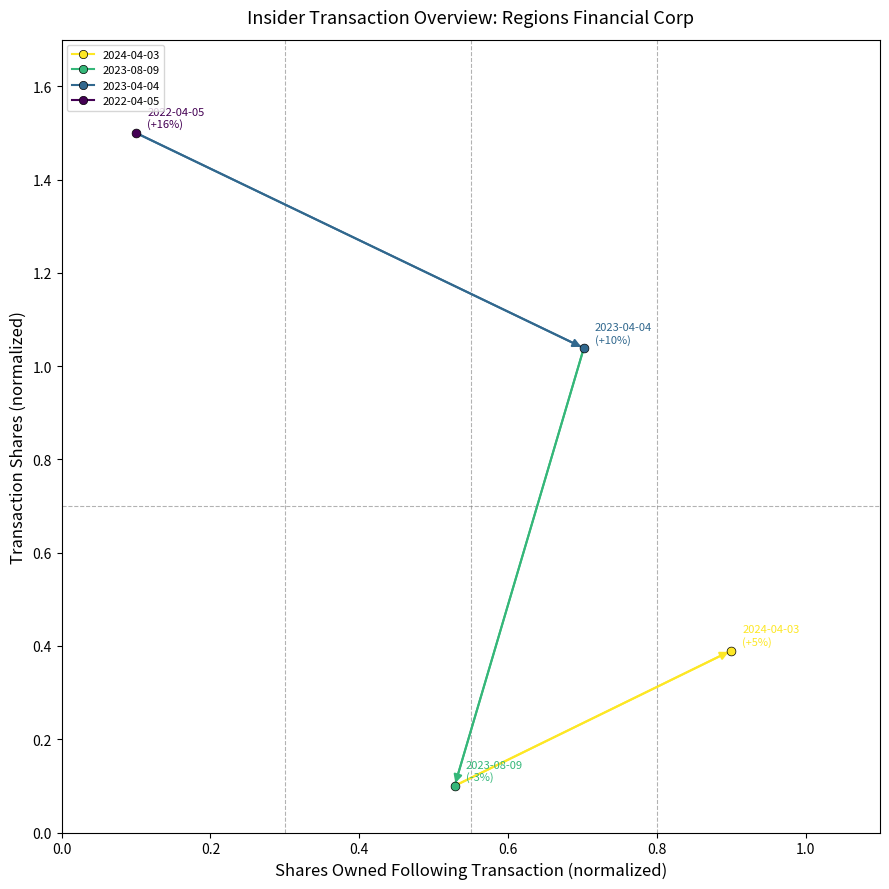

Which series reaches the maximum Y coordinate?

2022-04-05